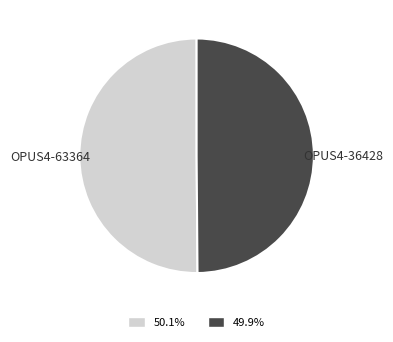

Is the sum of OPUS4-63364 and OPUS4-36428 greater than half?

Yes